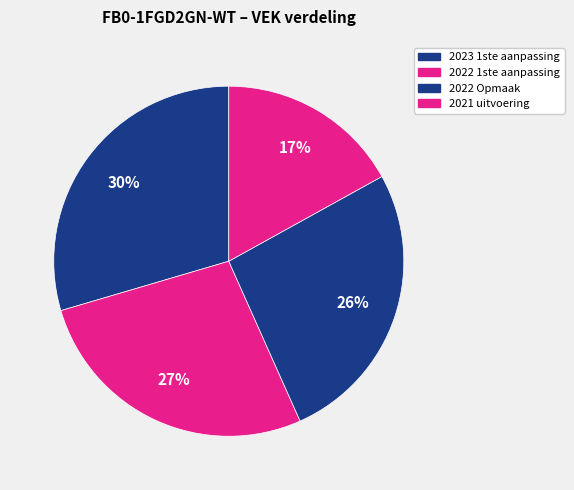

What percentage is the 2022 1ste aanpassing slice, to the nearest percent?

27%